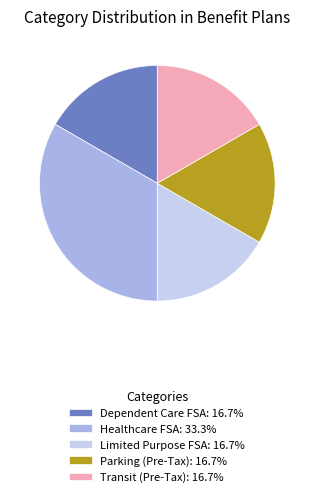

Count the number of slices in the pie.

5